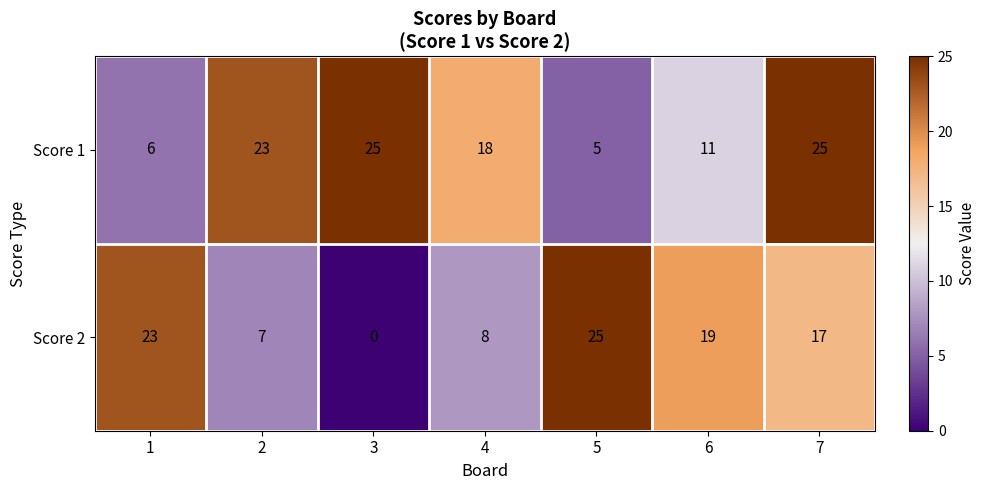

At 7, list the series in order from smallest to largest.

Score 2, Score 1